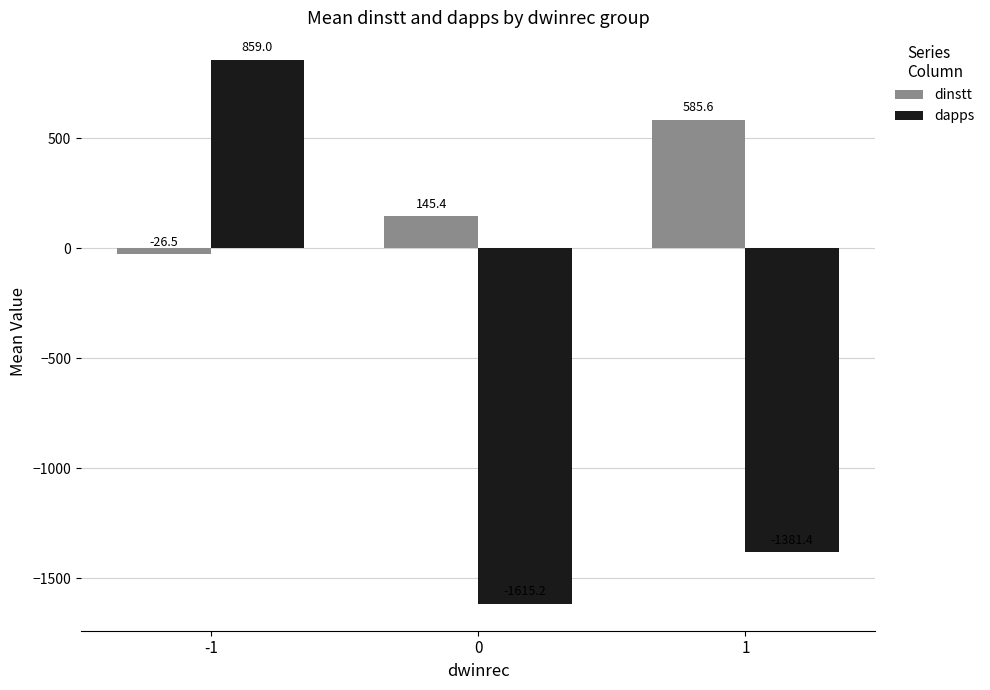

Which series has the widest spread of values?

dapps